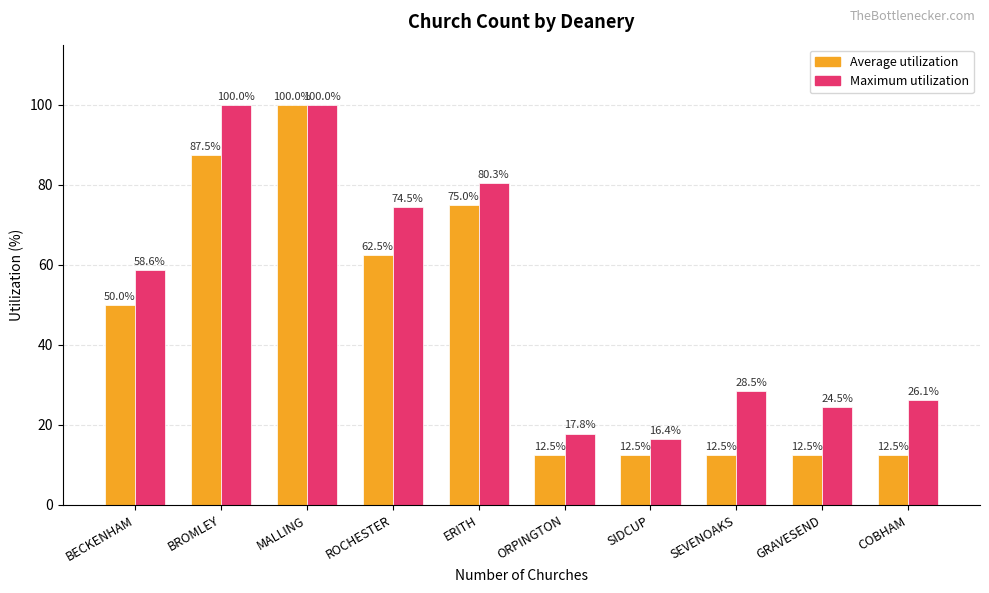

At which category is the sum across all series the highest?

MALLING